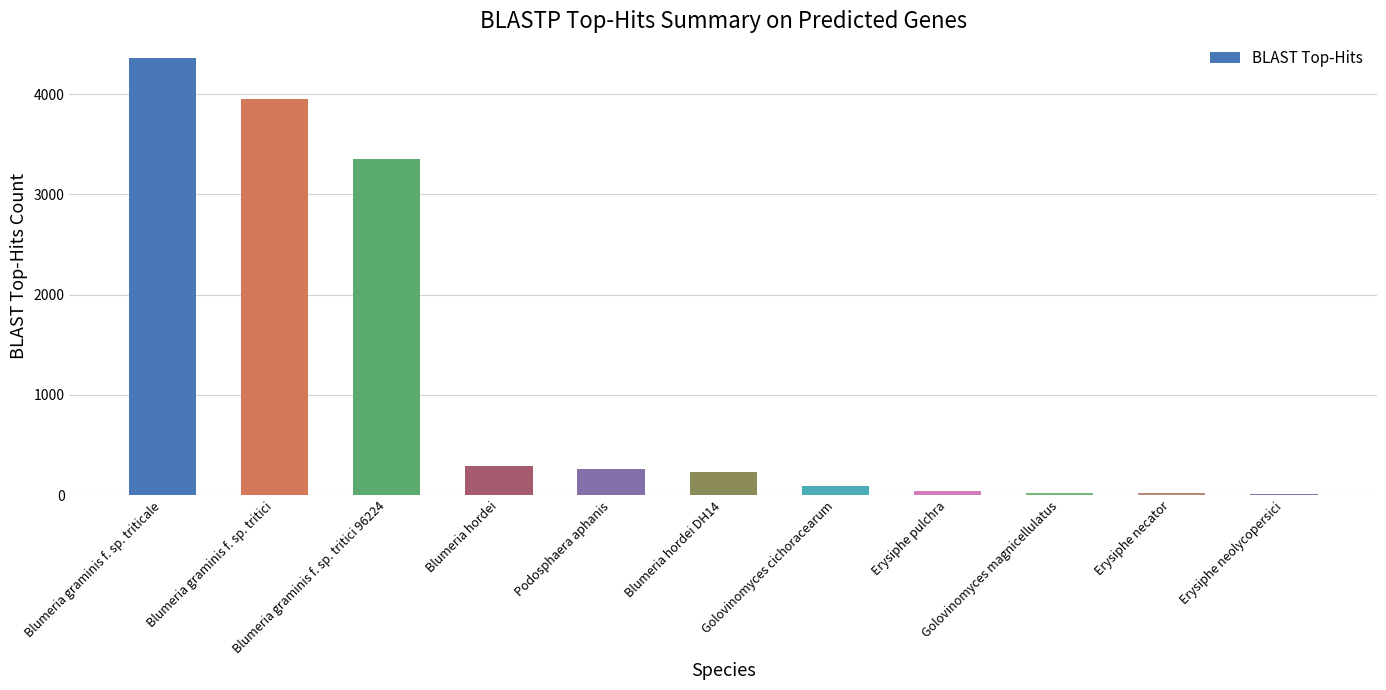

What is the greatest value displayed?

4360